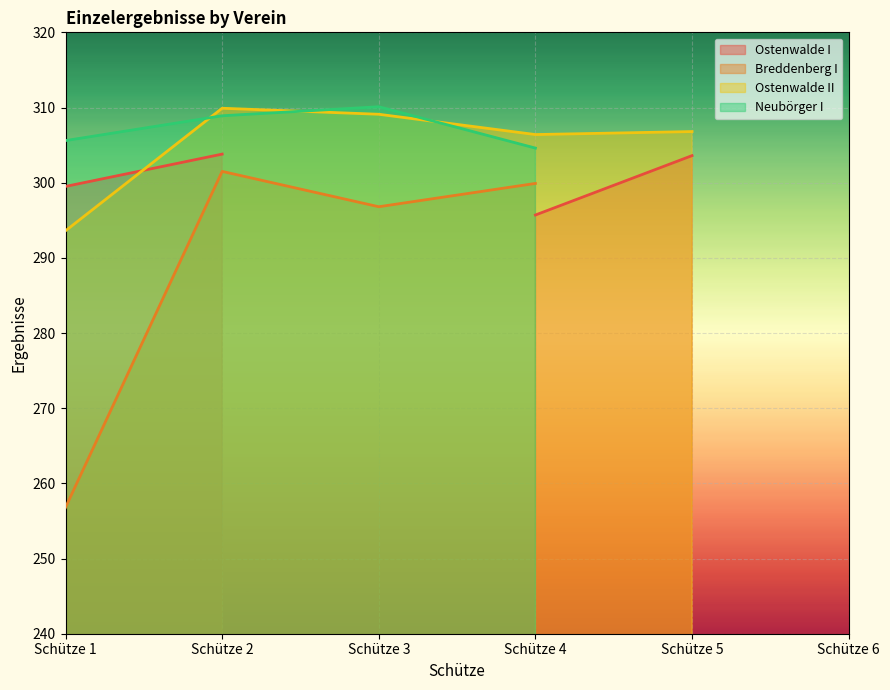

Rank the categories by Ostenwalde I value from highest to lowest.

Schütze 2, Schütze 5, Schütze 1, Schütze 4, Schütze 3, Schütze 6